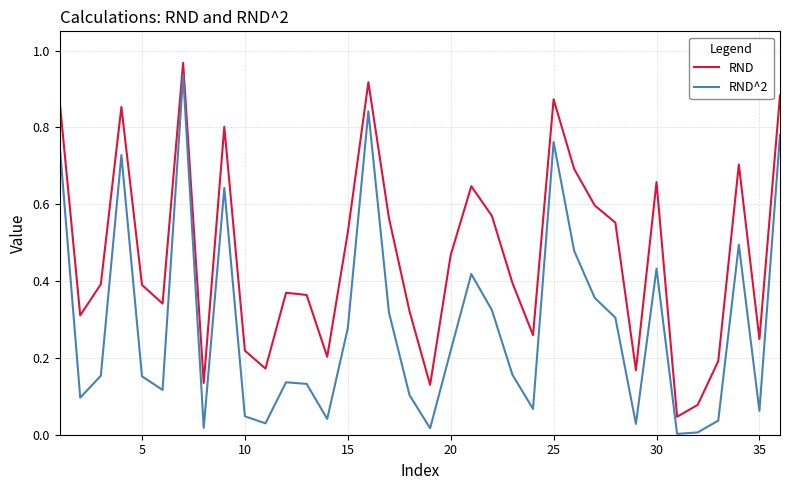

How many interior local peaks does the RND^2 series have?

9